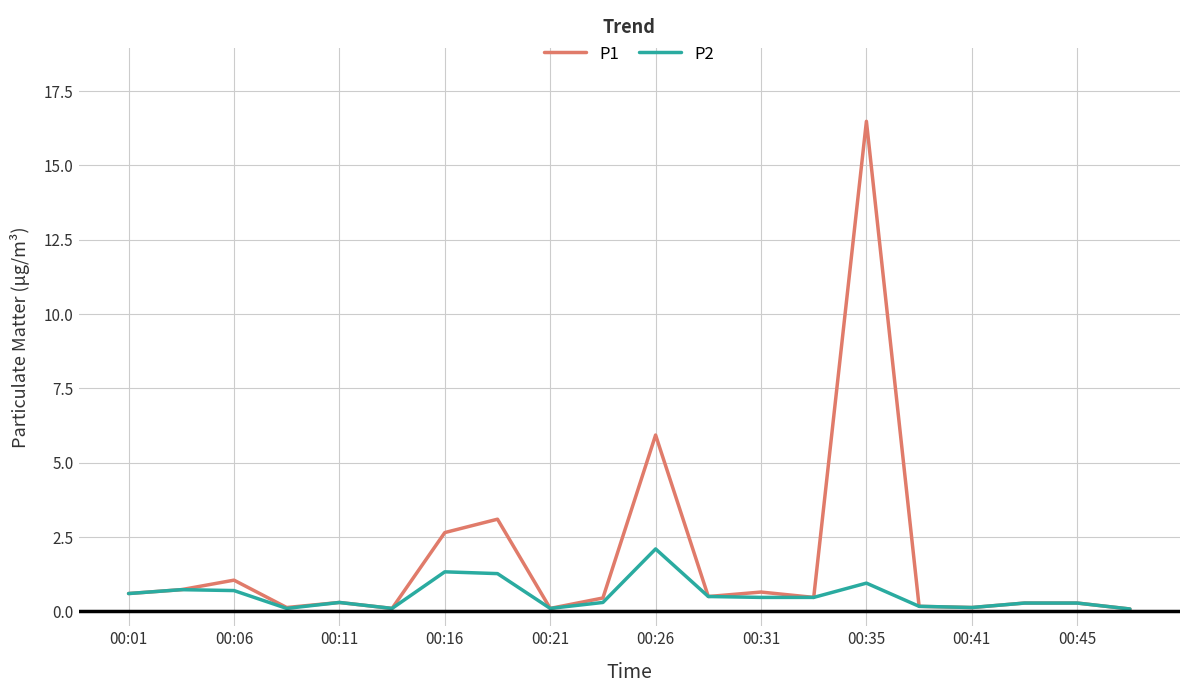

Rank the series by their average value, from highest to lowest.

P1, P2